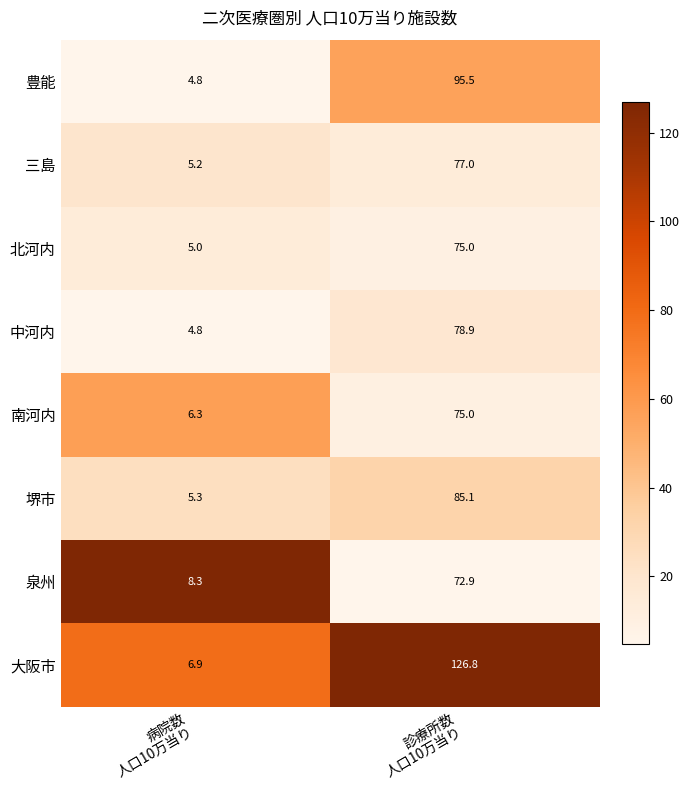

Which series has the largest total across all categories?

大阪市